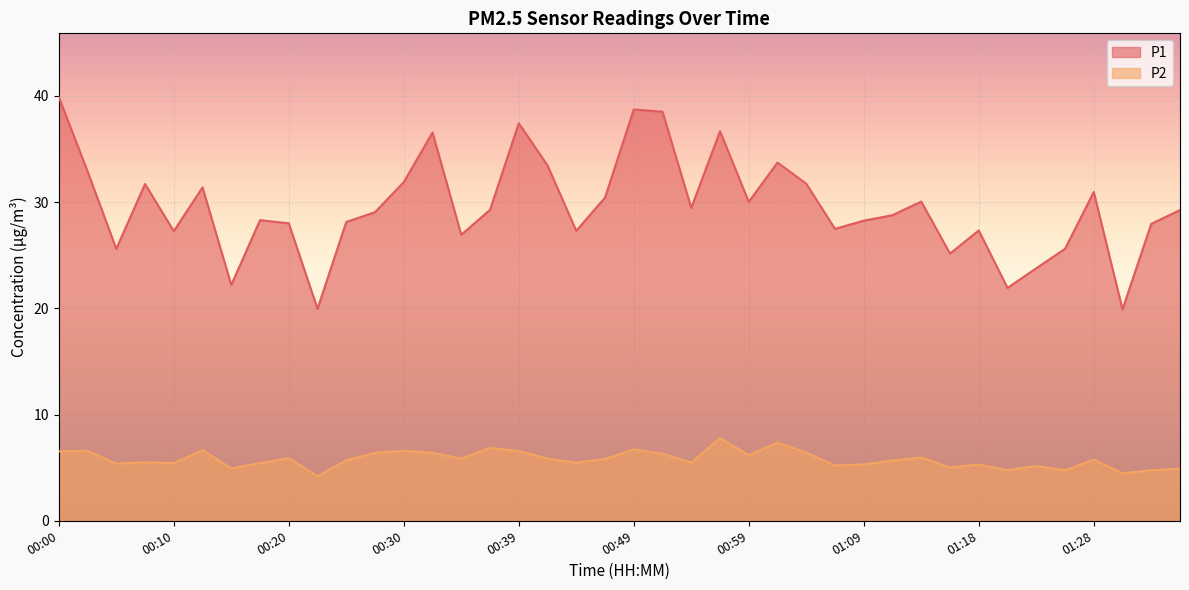

Rank the series by their maximum value, from highest to lowest.

P1, P2